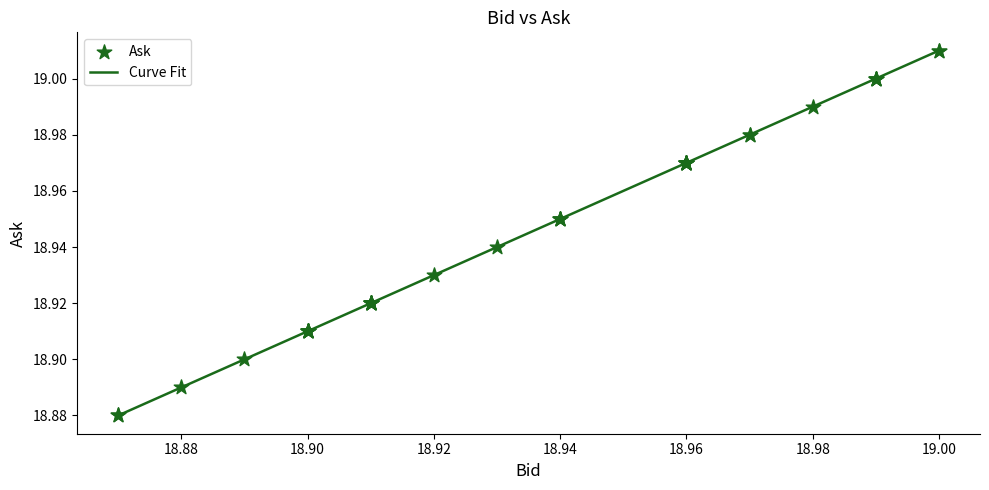

How many lines are shown in the chart?

1